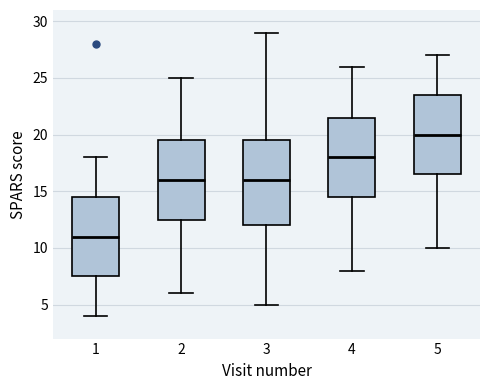

Reading left to right, read every box against the y-axis: the position of its median line, the range the box covers, and the ends of its whiskers. The values are not printed on the chart, so give them approximately, as read against the axis.

1: median 11.0, box 7.5 to 14.5, whiskers 4.0 to 18.0
2: median 16.0, box 12.5 to 19.5, whiskers 6.0 to 25.0
3: median 16.0, box 12.0 to 19.5, whiskers 5.0 to 29.0
4: median 18.0, box 14.5 to 21.5, whiskers 8.0 to 26.0
5: median 20.0, box 16.5 to 23.5, whiskers 10.0 to 27.0